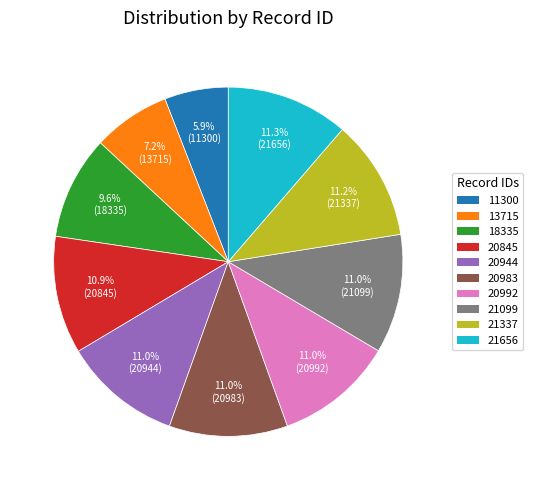

Is there any slice that represents more than half of the pie?

No